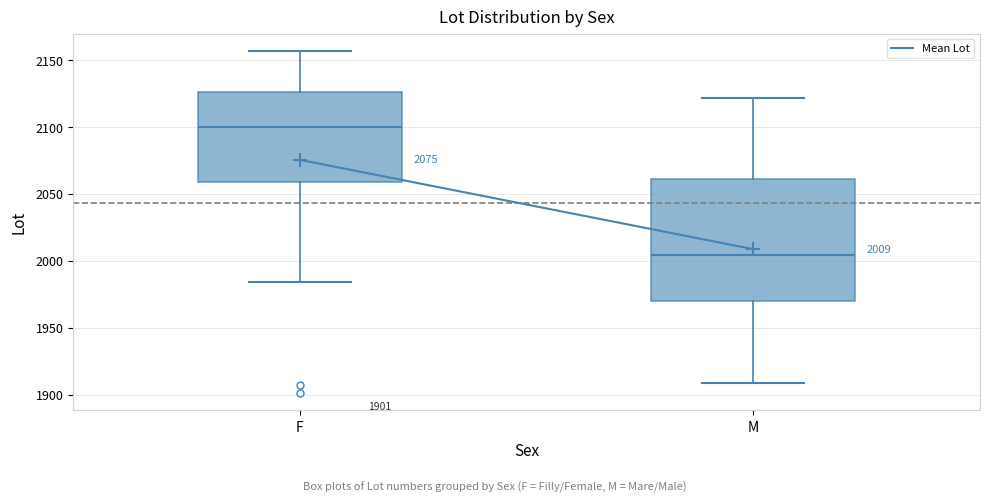

Which box's median line is the highest?

F